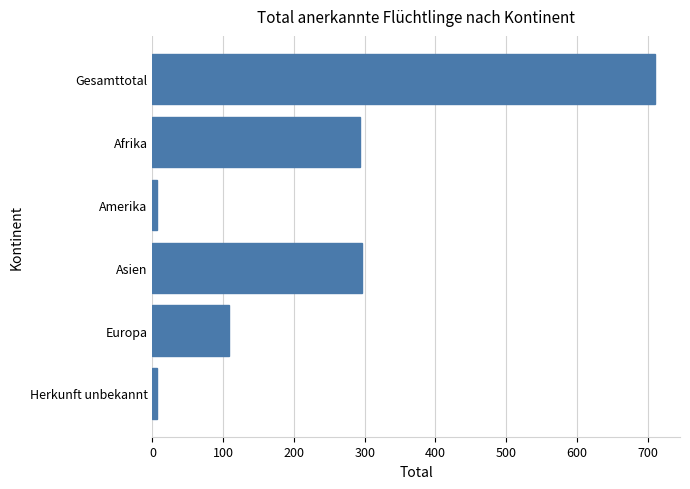

Between Afrika and Herkunft unbekannt, which is larger?

Afrika